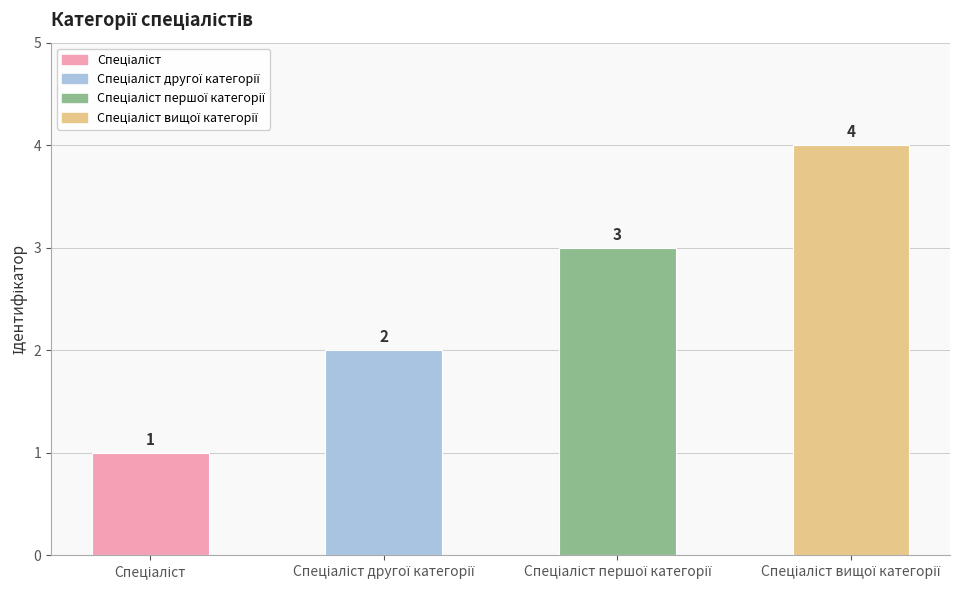

What is the difference between the maximum and minimum values?

3